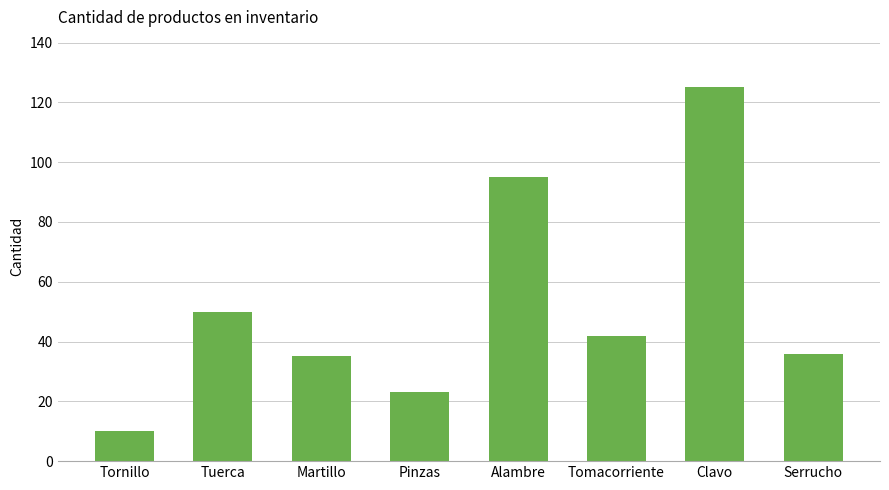

What is the difference between the maximum and minimum values?

115